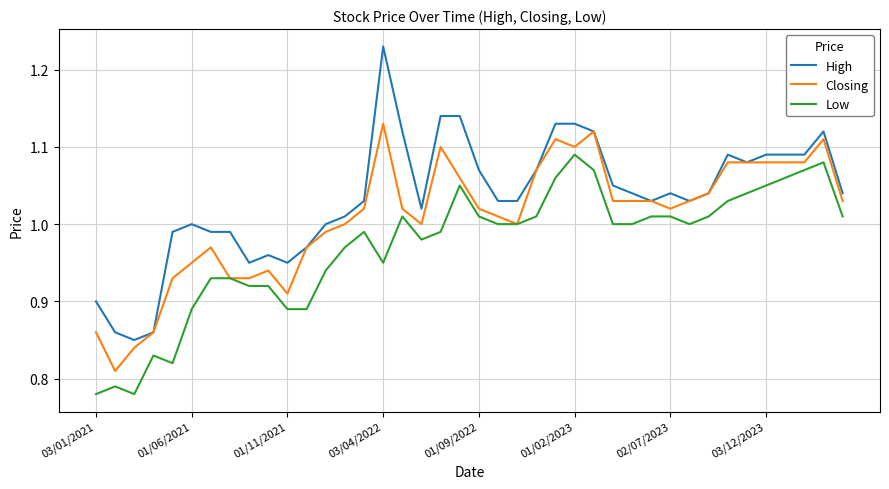

True or false: Low and High intersect in this chart.

False